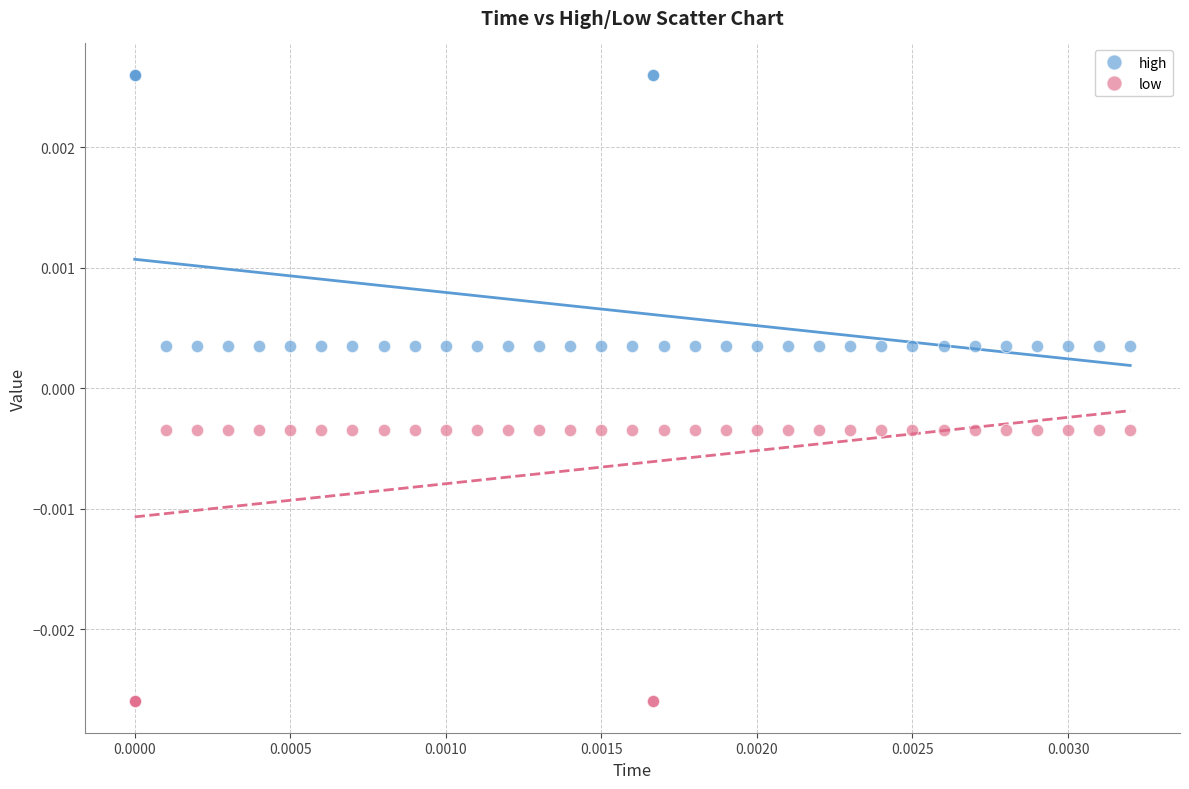

Which series contains the lowest Y value?

low